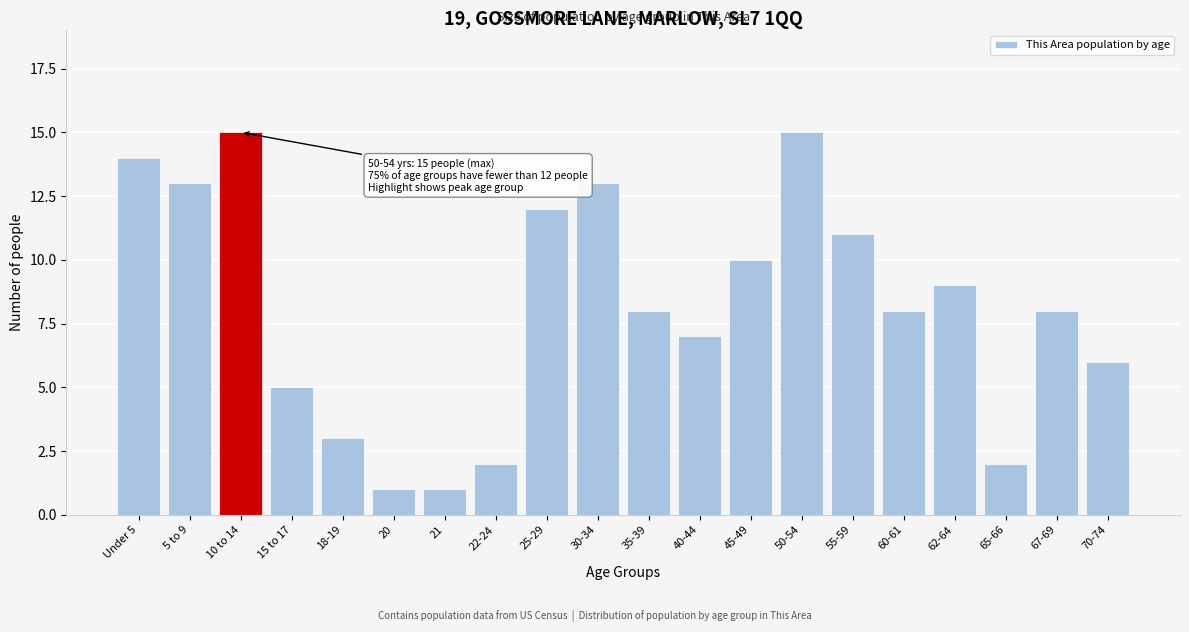

Reading right to left, what are all the values shown in this chart?

70-74=6	67-69=8	65-66=2	62-64=9	60-61=8	55-59=11	50-54=15	45-49=10	40-44=7	35-39=8	30-34=13	25-29=12	22-24=2	21=1	20=1	18-19=3	15 to 17=5	10 to 14=15	5 to 9=13	Under 5=14